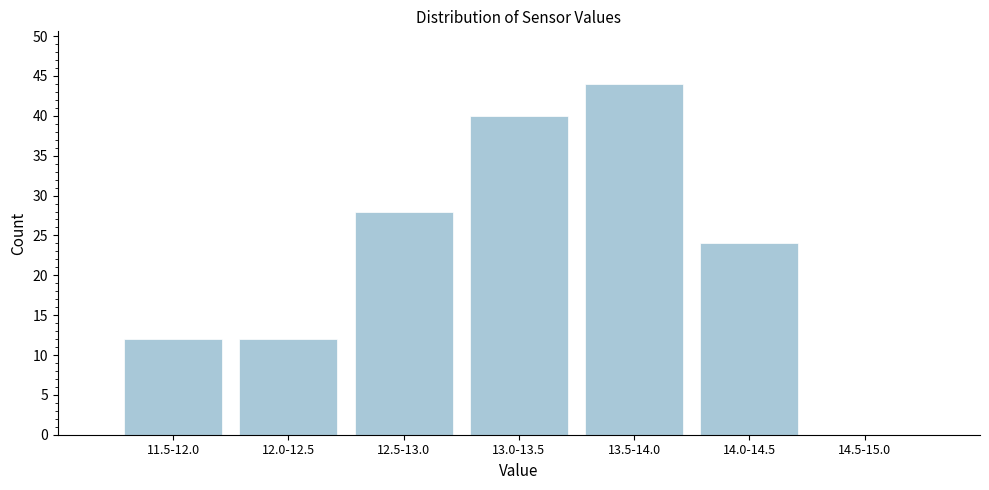

Reading left to right, extract all data points from this chart.

11.5-12.0=12	12.0-12.5=12	12.5-13.0=28	13.0-13.5=40	13.5-14.0=44	14.0-14.5=24	14.5-15.0=0